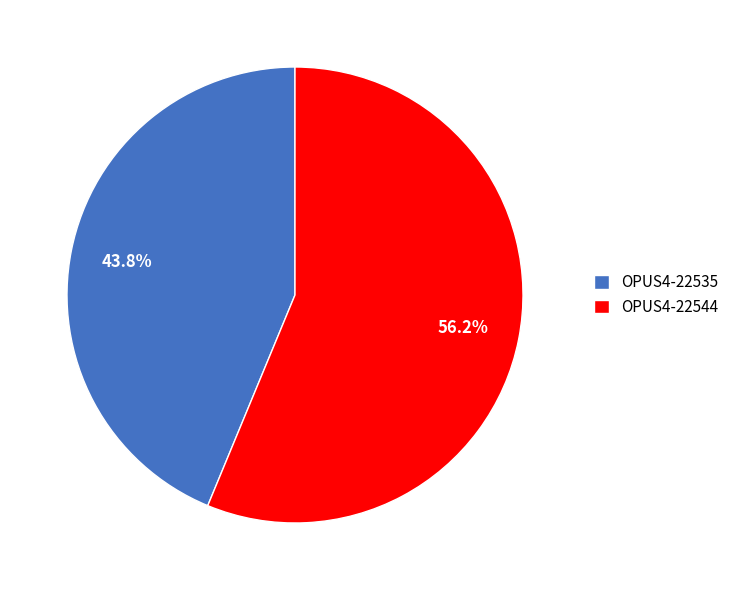

The OPUS4-22544 slice represents 56% of the pie. True or false?

True